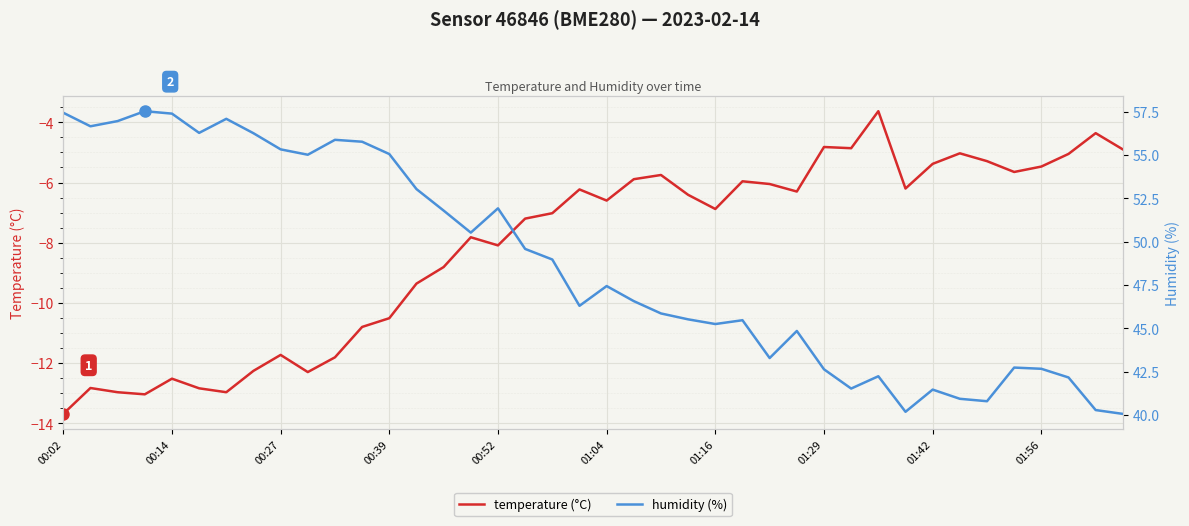

In humidity (%), how many points are higher than both neighbors (excluding endpoints)?

10